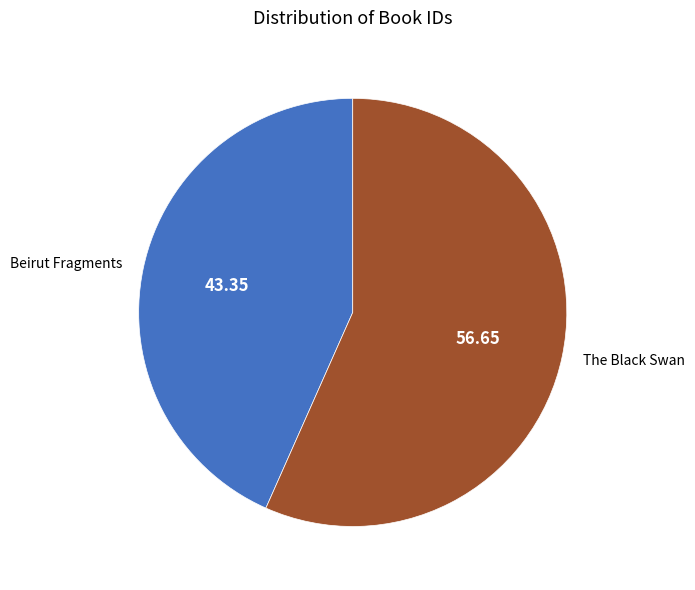

Does Beirut Fragments account for over 50% of the chart?

No